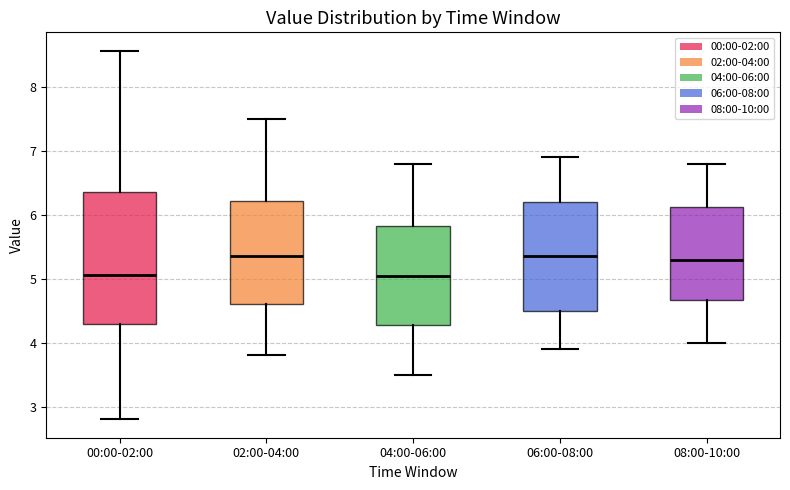

Where does the lower whisker of the box for 02:00-04:00 end on the y-axis? The values are not printed on the chart, so give them approximately, as read against the axis.

3.8